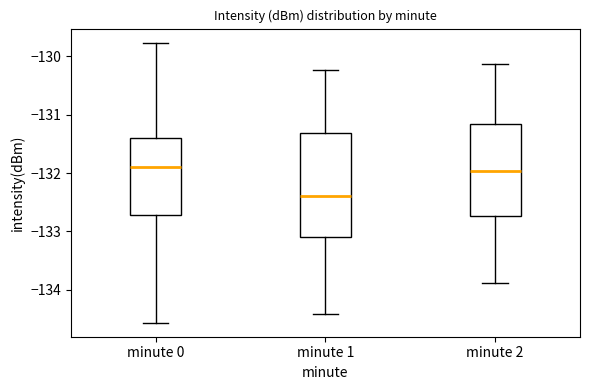

Which box's median line is the lowest?

minute 1